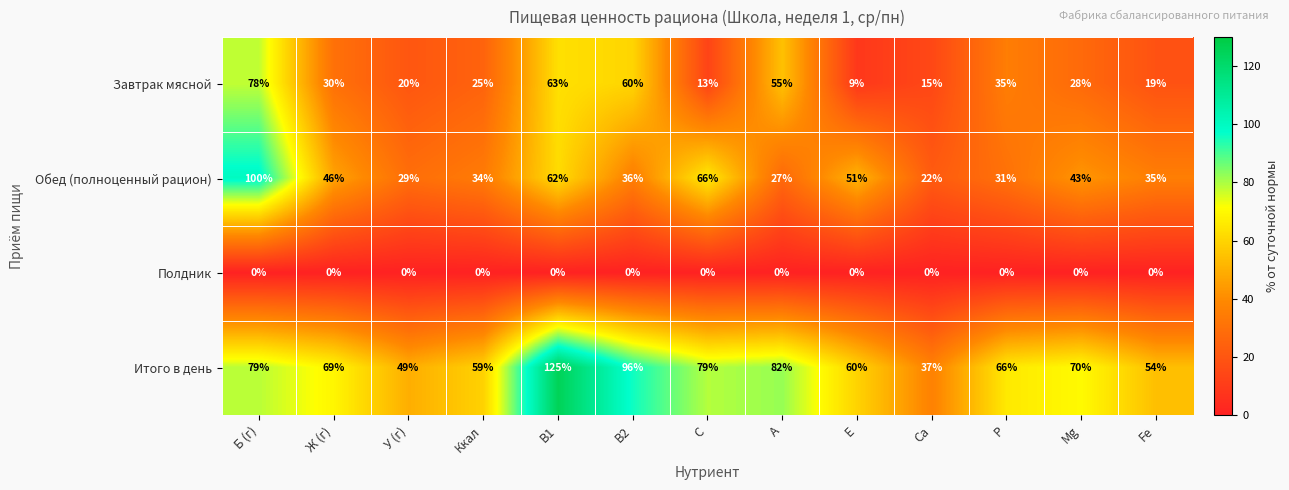

What is the total value across all series at Mg?

141